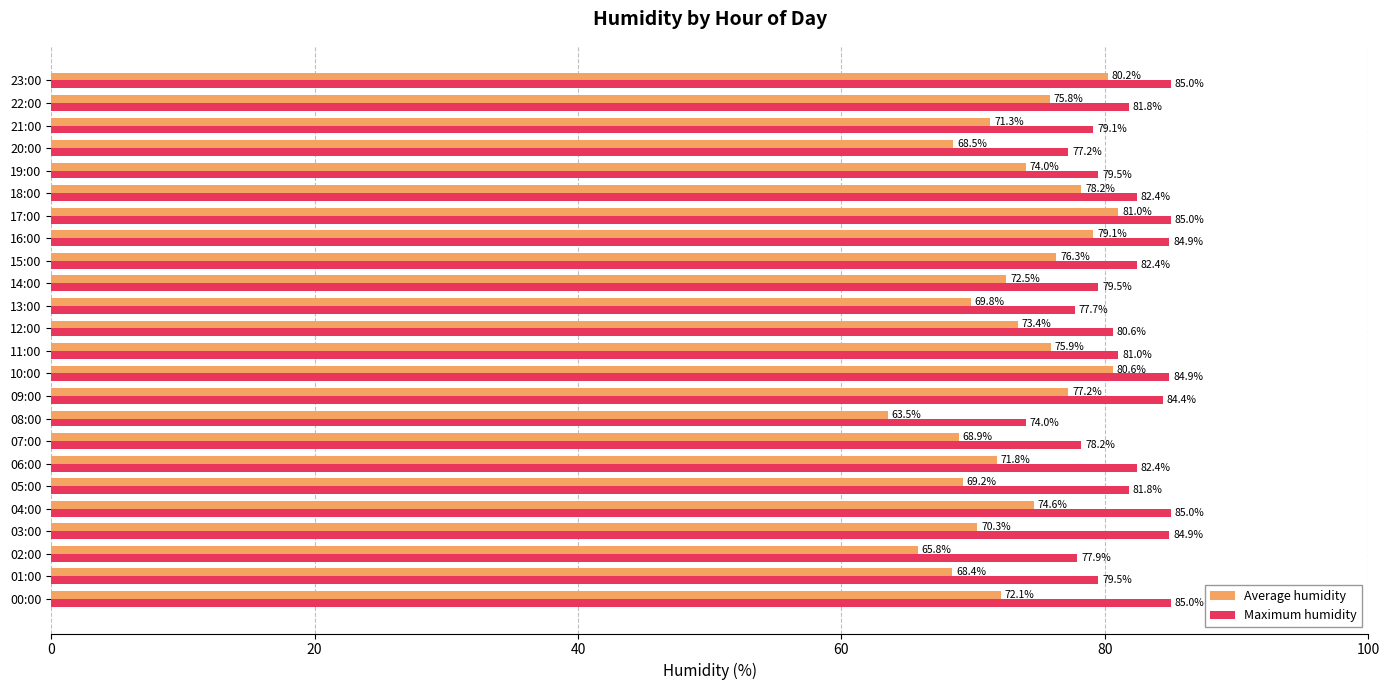

What value does the Average humidity series have at 21:00?

71.3